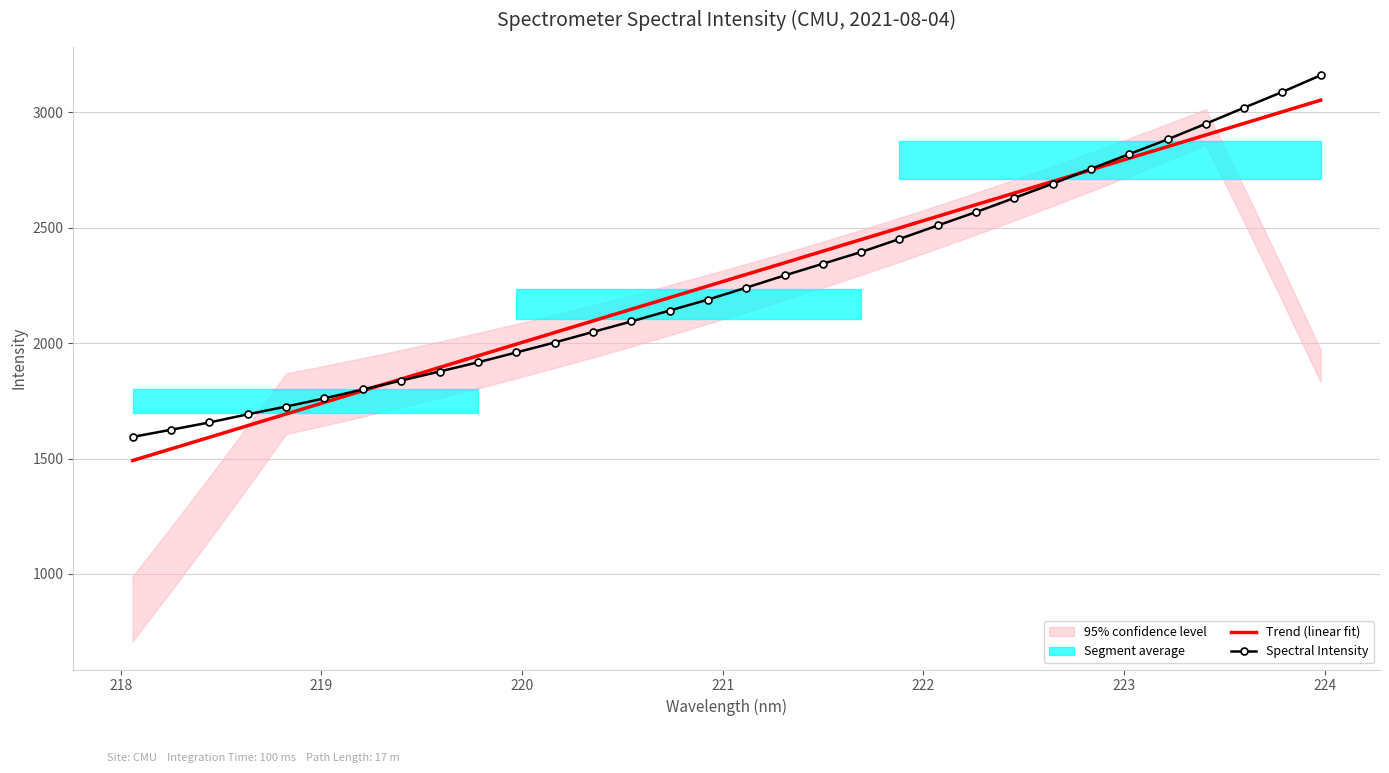

Reading left to right, extract all data points from this chart.

Trend (linear fit): 1491.3	1541.7	1592.2	1642.6	1693.0	1743.4	1793.8	1844.3	1894.7	1945.1	1995.5	2045.9	2096.2	2146.6	2197.0	2247.4	2297.8	2348.1	2398.5	2448.8	2499.2	2549.6	2599.9	2650.2	2700.6	2750.9	2801.3	2851.6	2901.9	2952.2	3002.5	3052.8
Spectral Intensity: 1593.8	1624.7	1656.4	1691.7	1725.3	1760.8	1799.3	1837.9	1877.0	1916.8	1959.6	2002.8	2048.4	2093.9	2141.2	2188.6	2240.3	2293.3	2343.9	2394.7	2451.4	2510.0	2568.0	2629.0	2690.9	2755.2	2819.0	2882.8	2950.6	3020.1	3088.5	3160.6